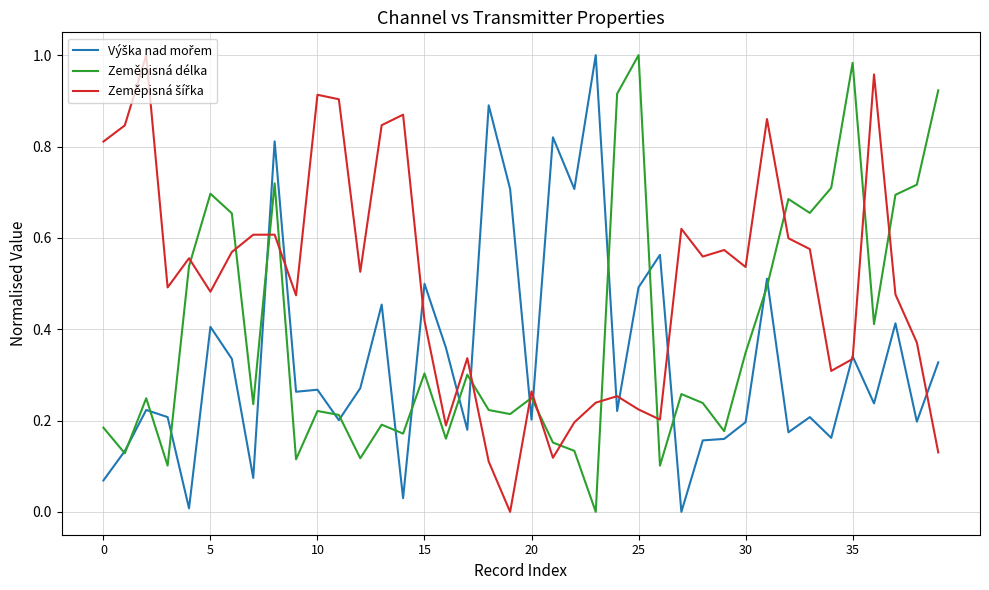

At which label does Zeměpisná šířka reach its minimum?

19